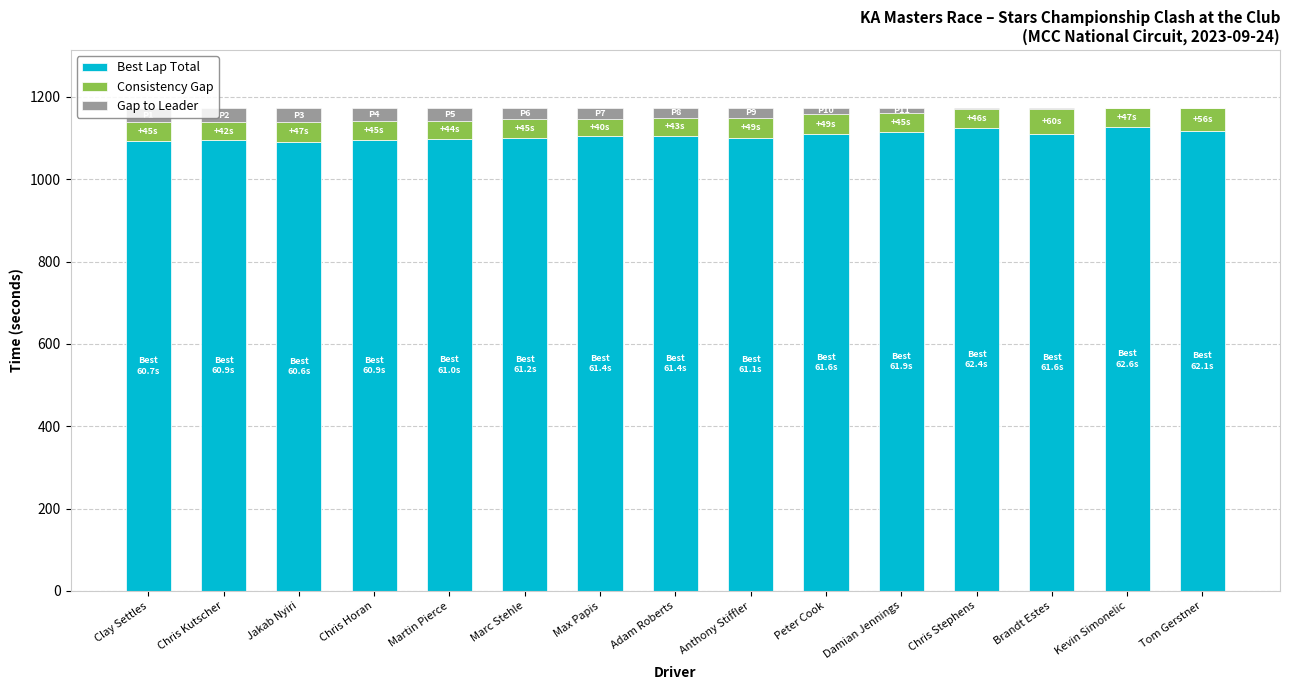

Are the bars horizontal?

No